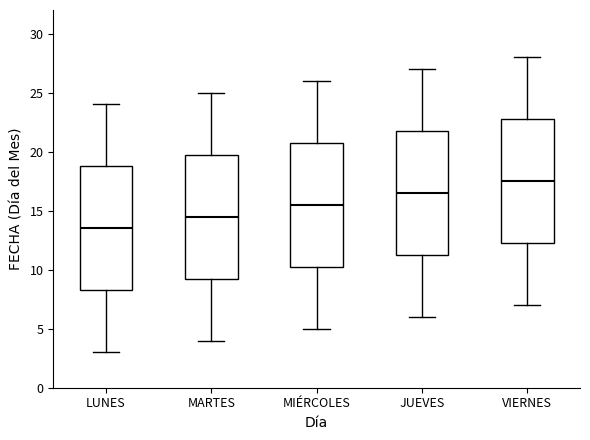

Reading left to right, transcribe this box plot: for each box, give where its median line is, the range the box spans, and where its two whiskers end, as read against the y-axis. The values are not printed on the chart, so give them approximately, as read against the axis.

LUNES: median 13.5, box 8.5 to 19.0, whiskers 3.0 to 24.0
MARTES: median 14.5, box 9.5 to 20.0, whiskers 4.0 to 25.0
MIÉRCOLES: median 15.5, box 10.5 to 21.0, whiskers 5.0 to 26.0
JUEVES: median 16.5, box 11.5 to 22.0, whiskers 6.0 to 27.0
VIERNES: median 17.5, box 12.5 to 23.0, whiskers 7.0 to 28.0